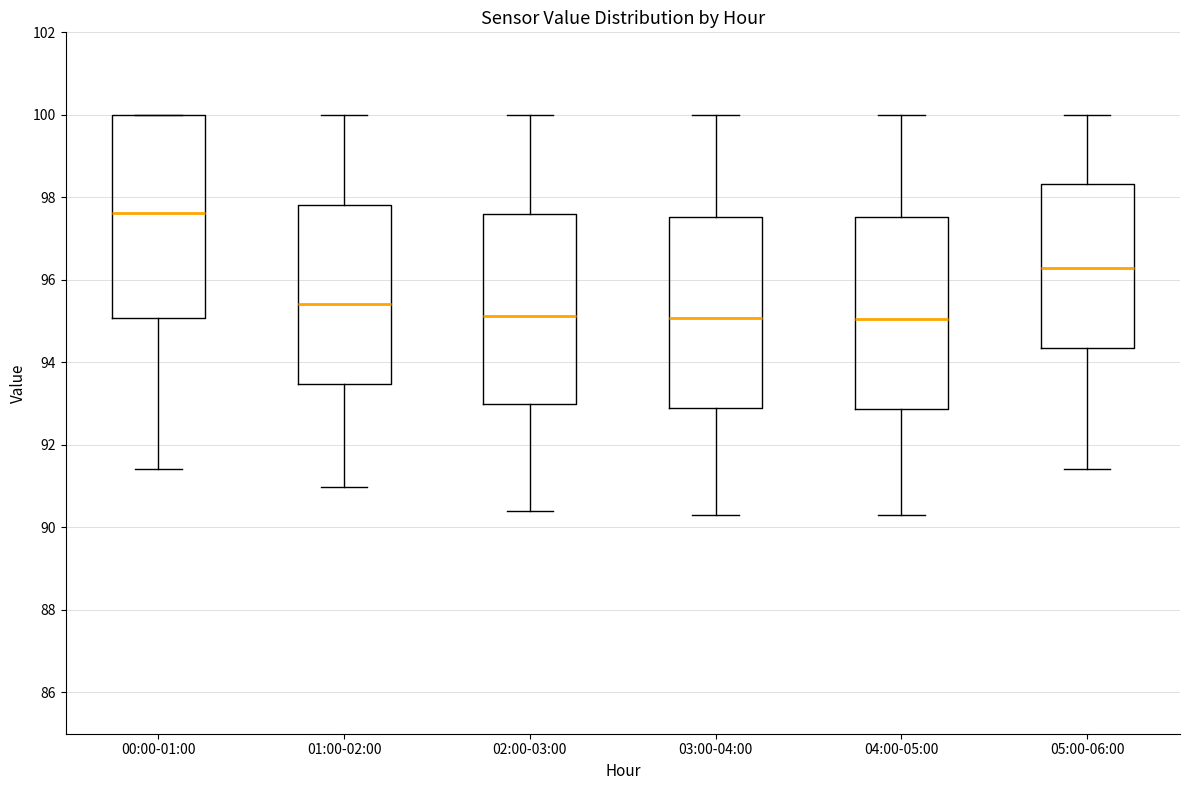

Reading left to right, transcribe this box plot: for each box, give where its median line is, the range the box spans, and where its two whiskers end, as read against the y-axis. The values are not printed on the chart, so give them approximately, as read against the axis.

00:00-01:00: median 97.6, box 95.0 to 100.0, whiskers 91.4 to 100.0
01:00-02:00: median 95.4, box 93.4 to 97.8, whiskers 91.0 to 100.0
02:00-03:00: median 95.2, box 93.0 to 97.6, whiskers 90.4 to 100.0
03:00-04:00: median 95.0, box 92.8 to 97.6, whiskers 90.4 to 100.0
04:00-05:00: median 95.0, box 92.8 to 97.6, whiskers 90.2 to 100.0
05:00-06:00: median 96.4, box 94.4 to 98.4, whiskers 91.4 to 100.0